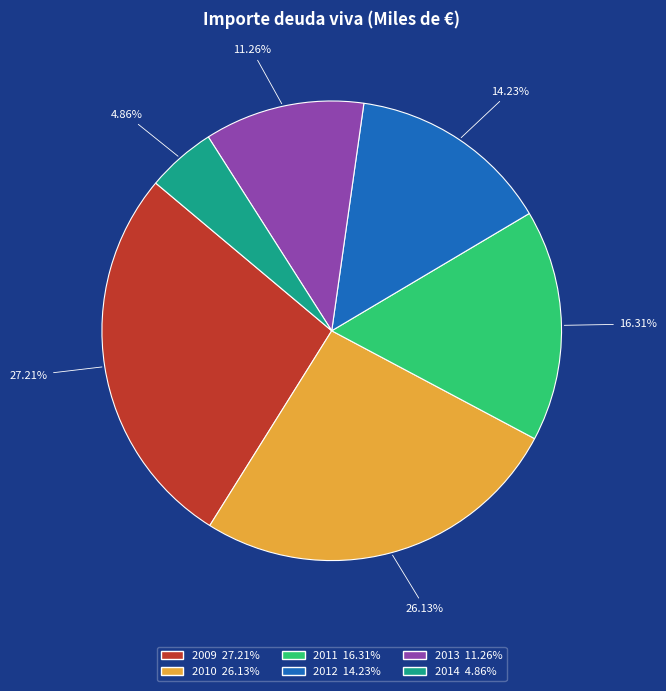

Between 2014 and 2013, which is larger?

2013